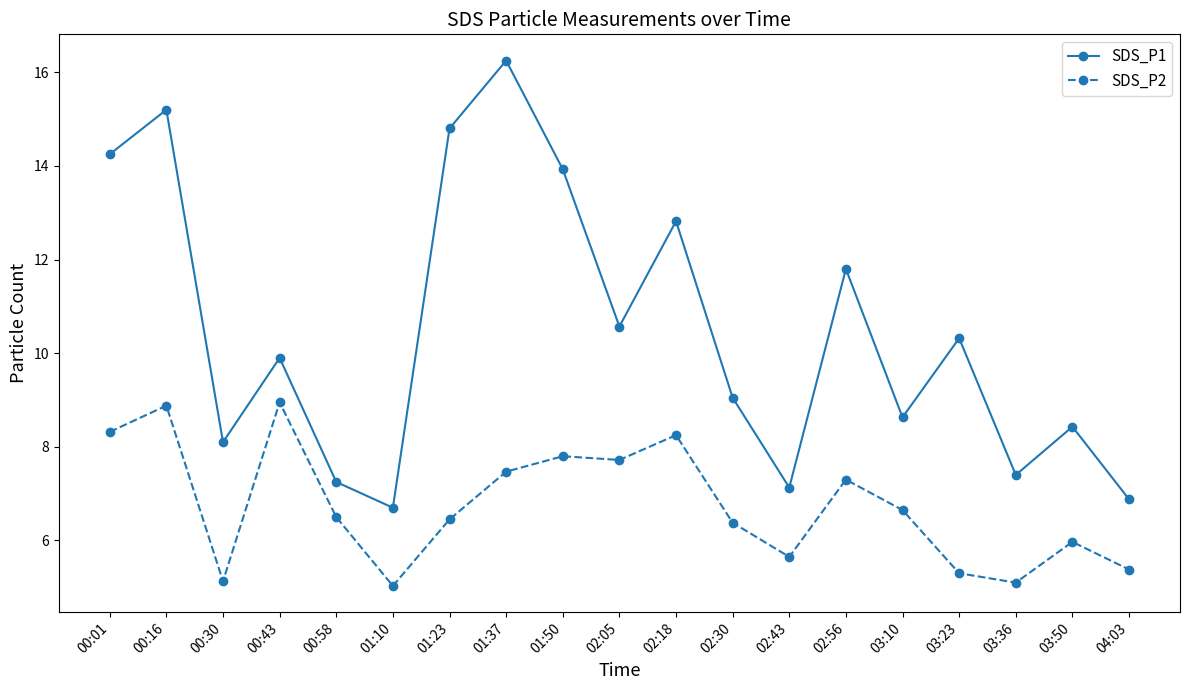

True or false: SDS_P1 has a value of 12.0 at 00:58.

False